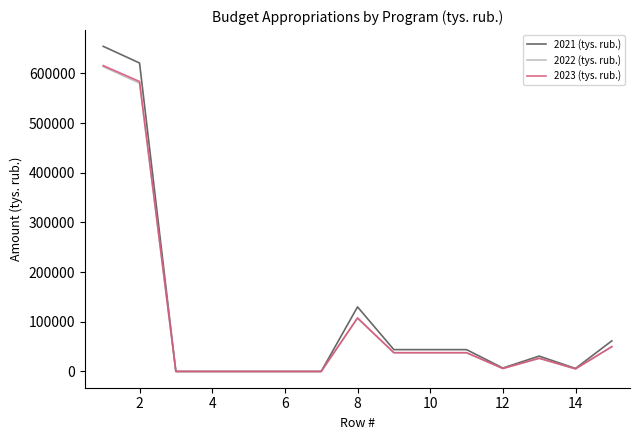

Which series has the widest spread of values?

2021 (tys. rub.)